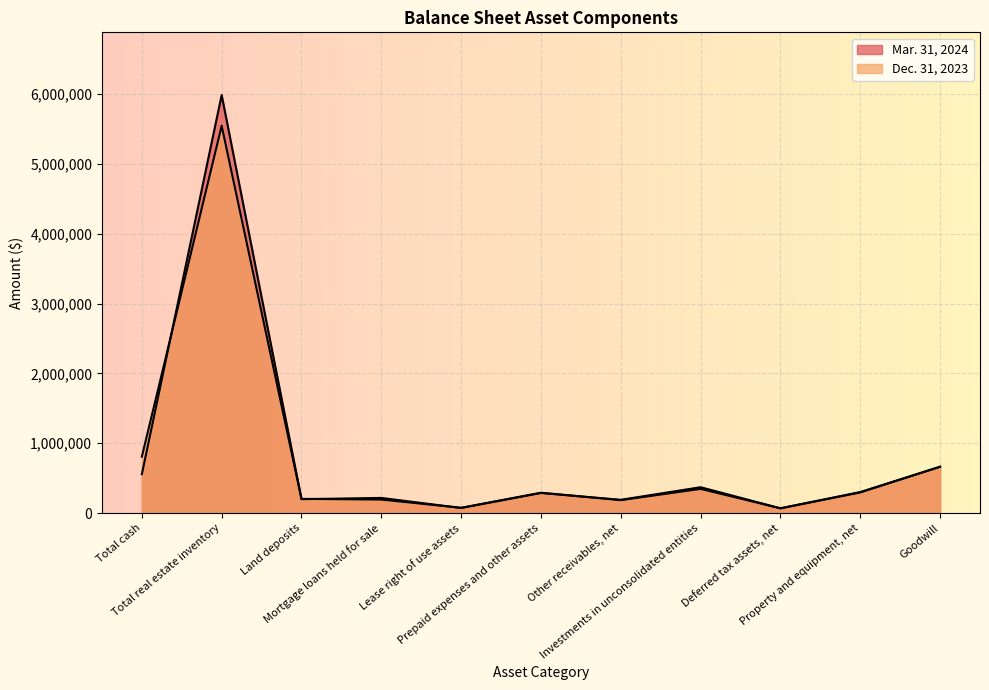

List the series in order of their peak value, lowest first.

Dec. 31, 2023, Mar. 31, 2024